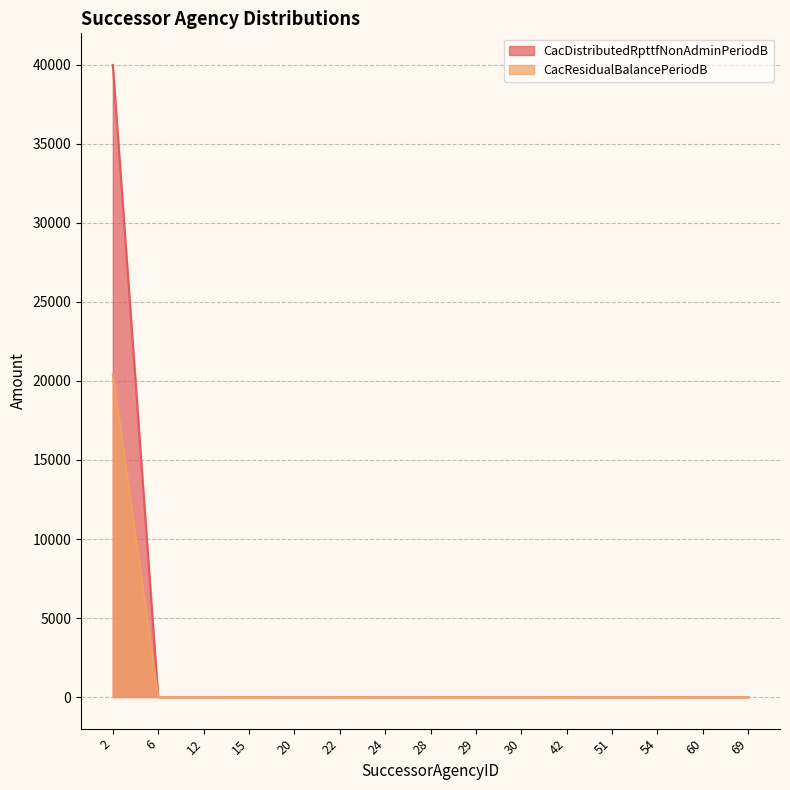

Rank the series at 42 from lowest to highest value.

CacDistributedRpttfNonAdminPeriodB, CacResidualBalancePeriodB